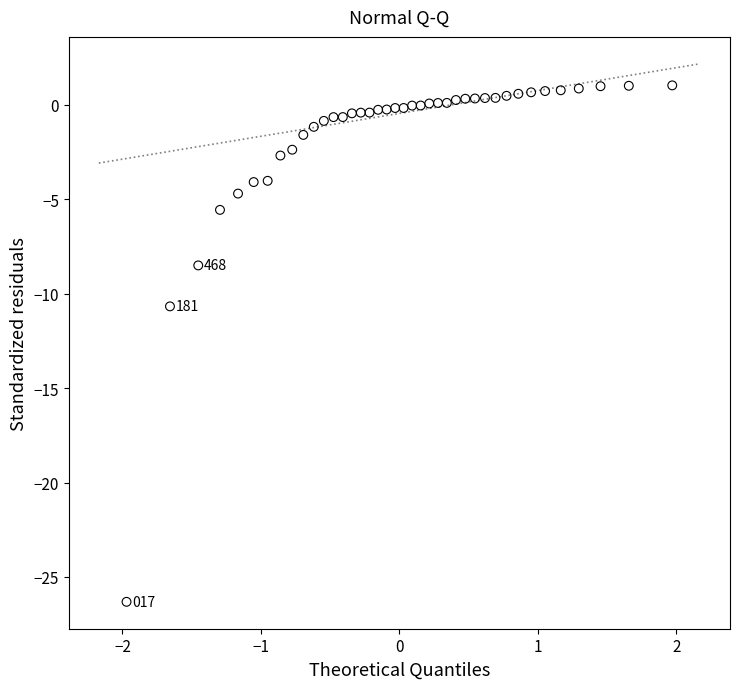

What Y value in the scatter plot is closest to -12?

-10.7